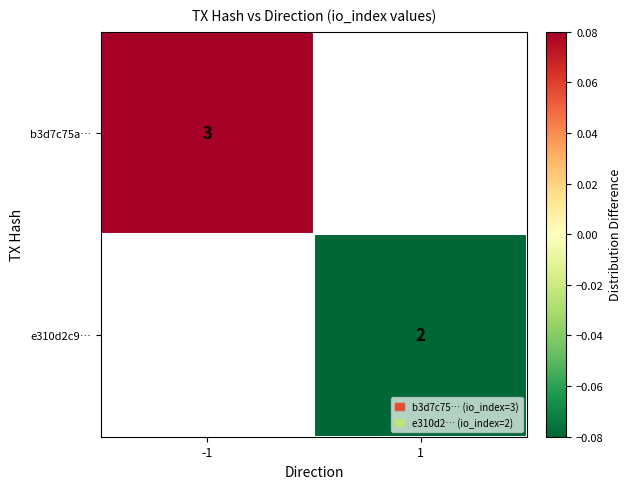

Which category has the highest value in the b3d7c75a… series?

-1